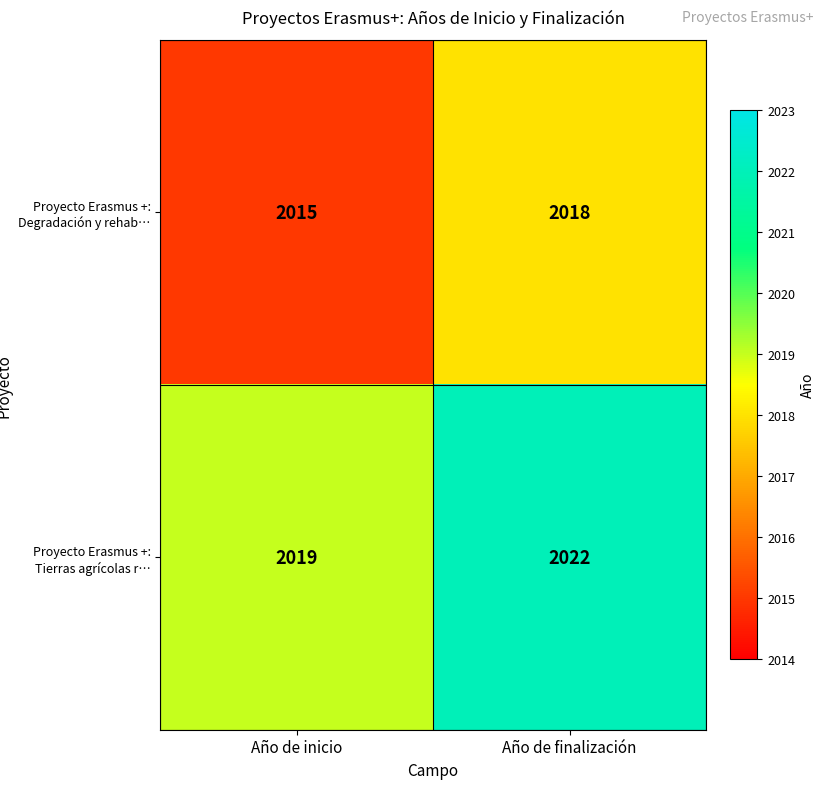

How many data points does each series have?

2